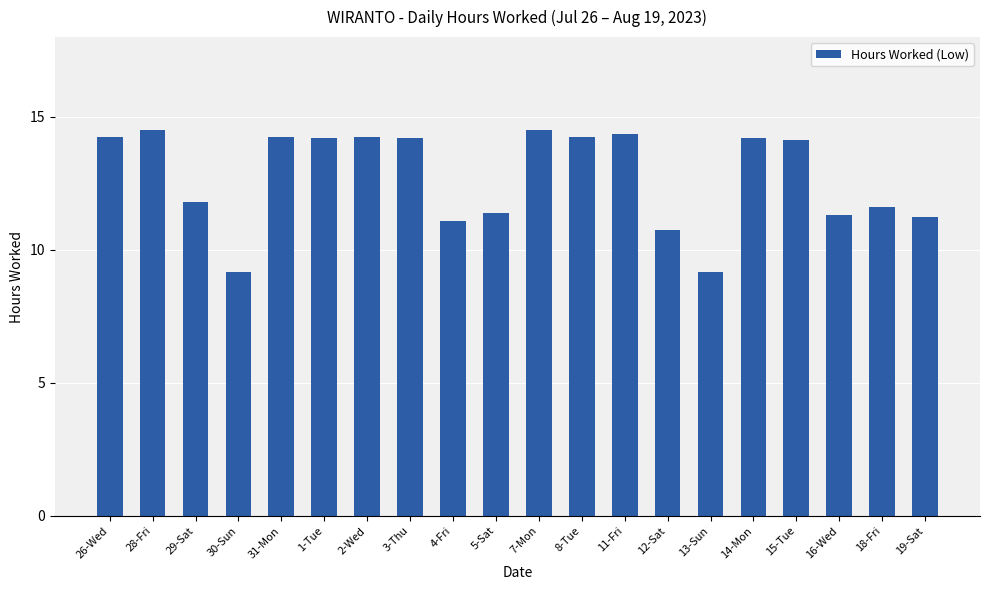

What is the sum of the values at 12-Sat and 8-Tue?

25.0